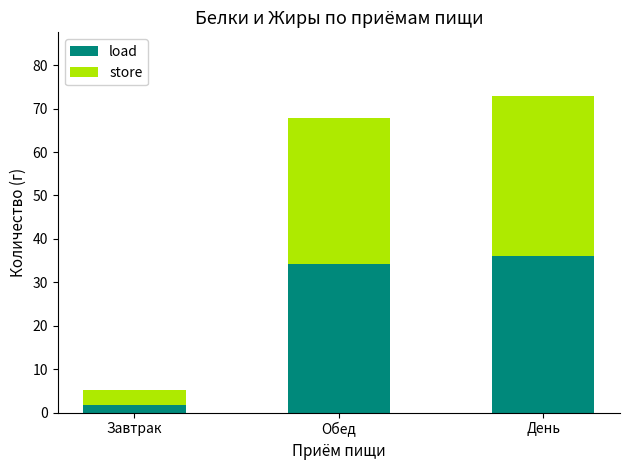

True or false: load has a value of 36.0 at День.

True